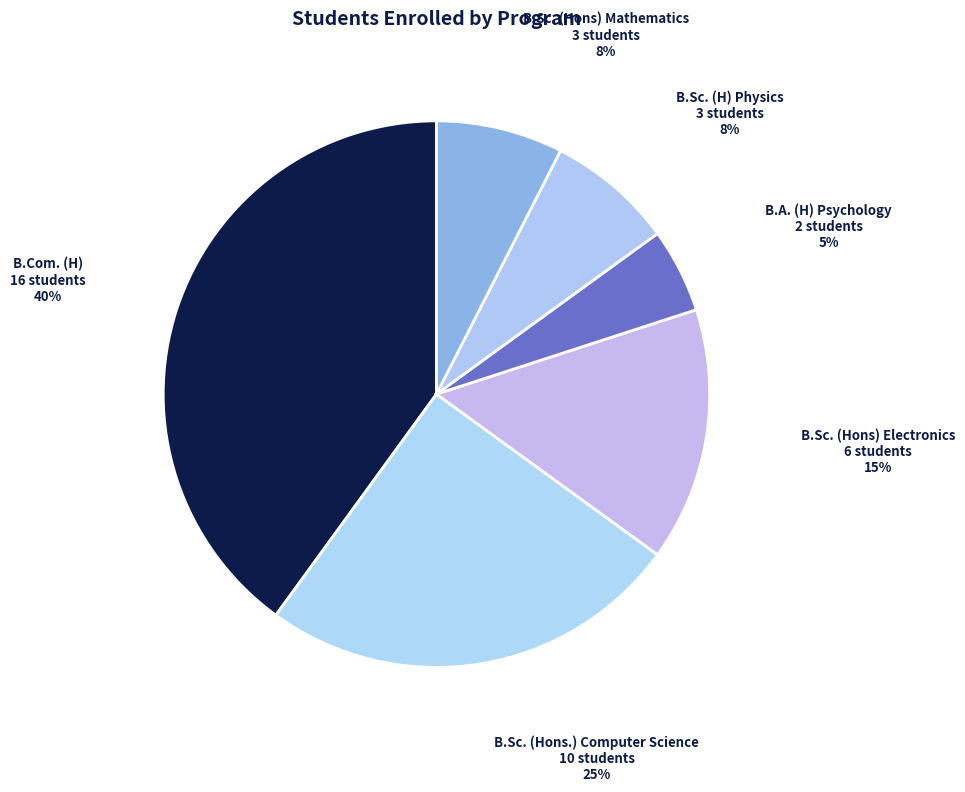

To the nearest percent, what is the average slice percentage?

17%